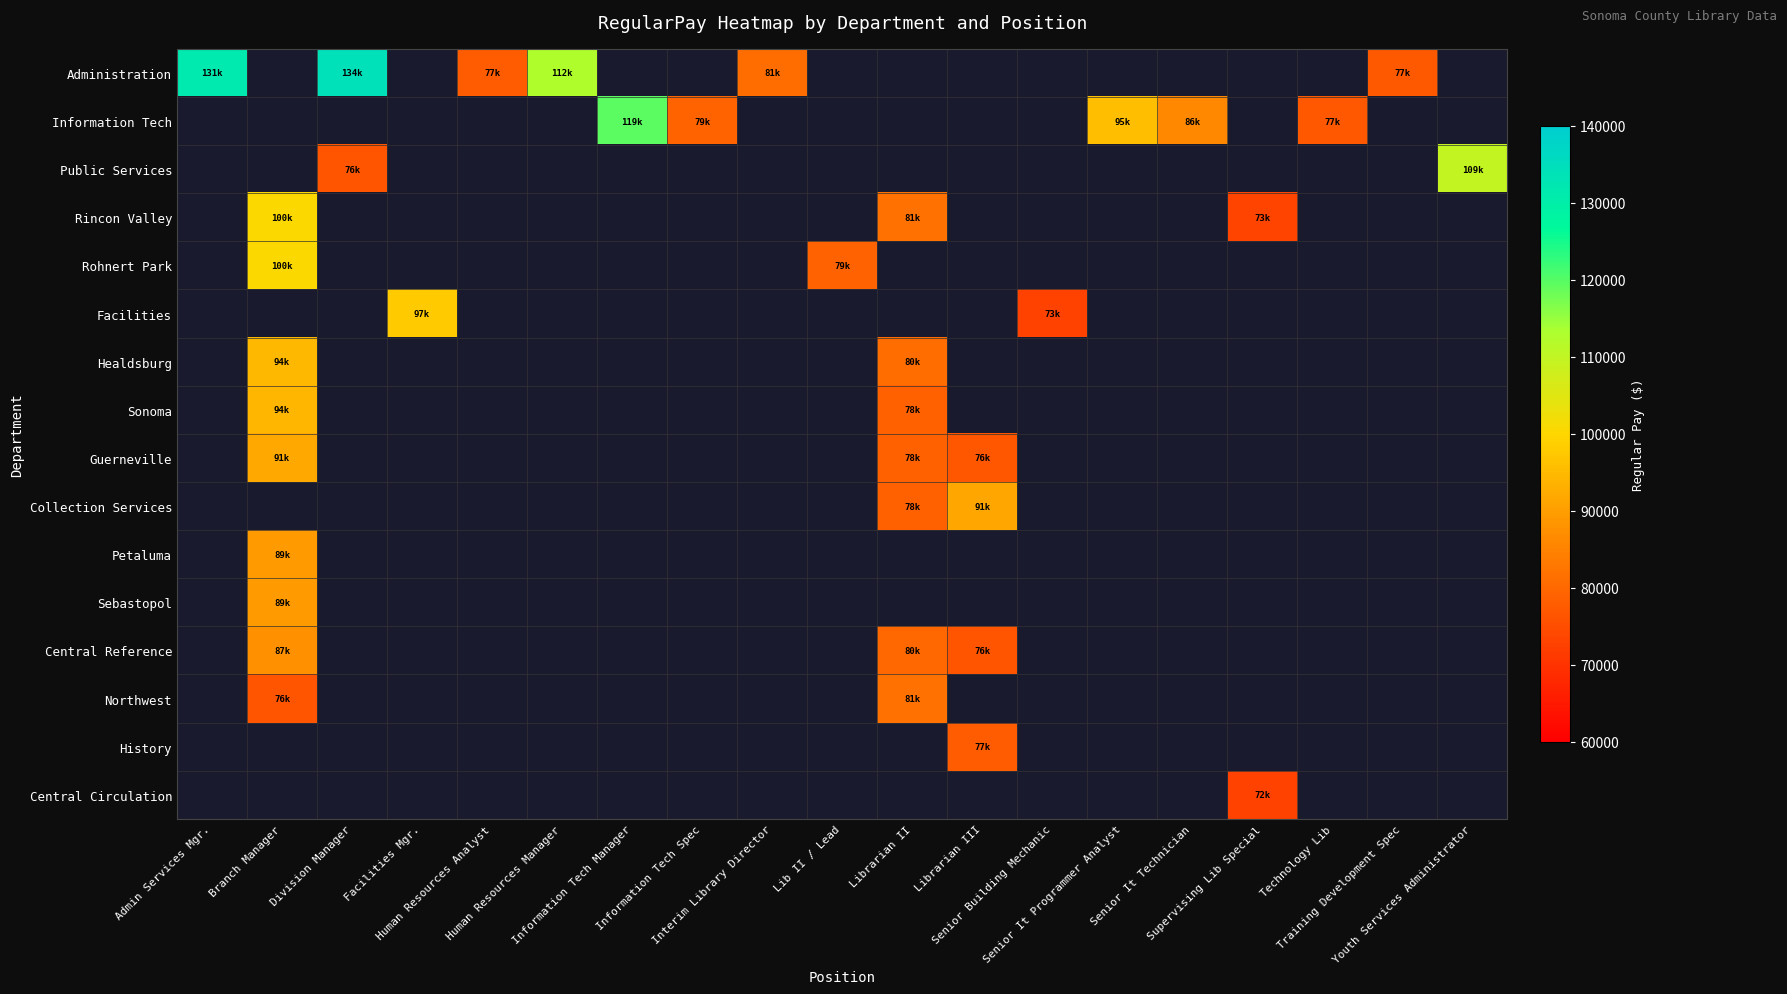

Is it true that Sonoma equals 167624.4 at Branch Manager?

False